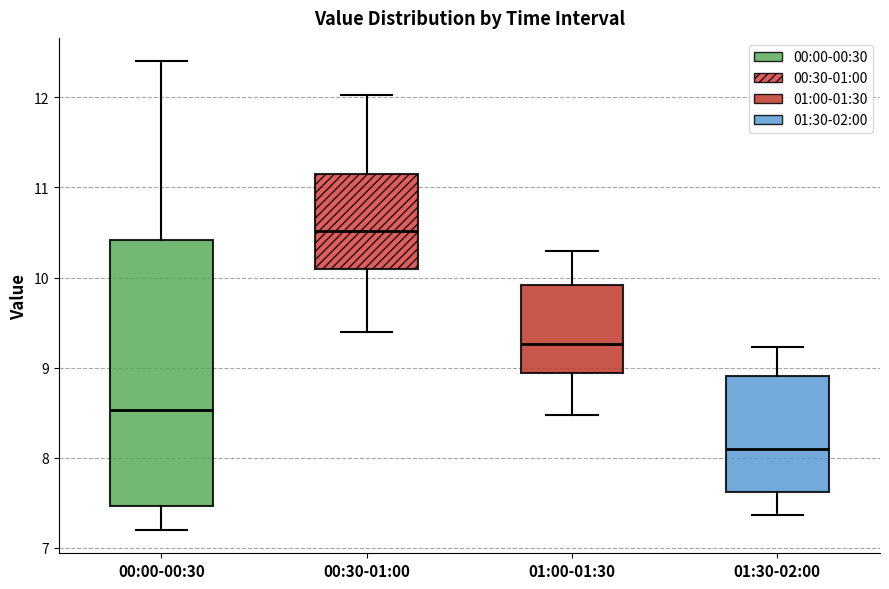

Which box has the lowest median line?

01:30-02:00